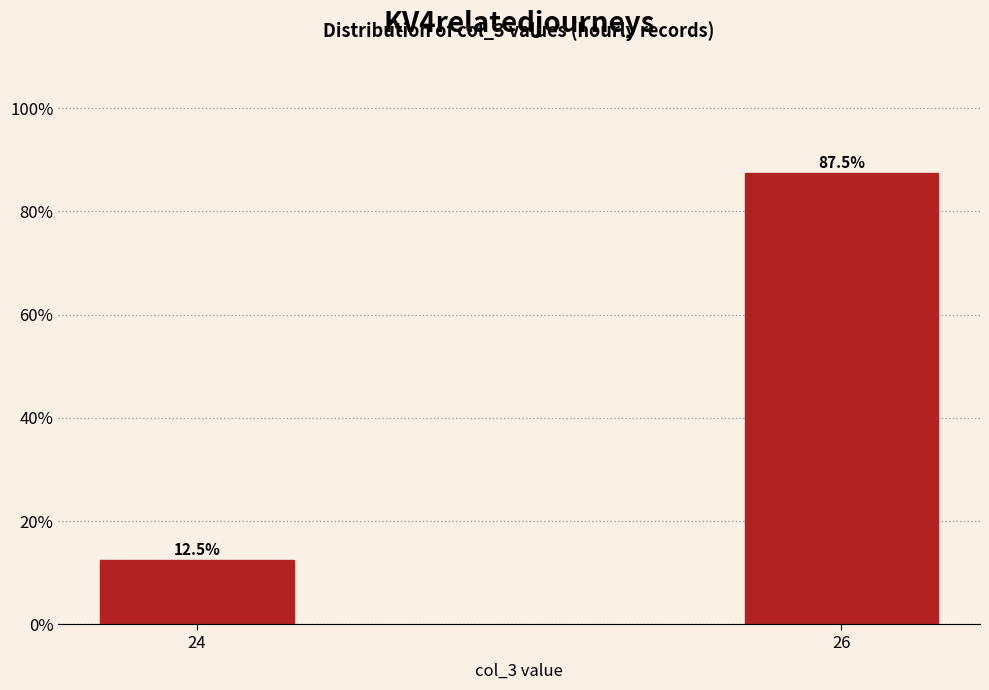

Reading left to right, extract all data points from this chart.

12.5	87.5